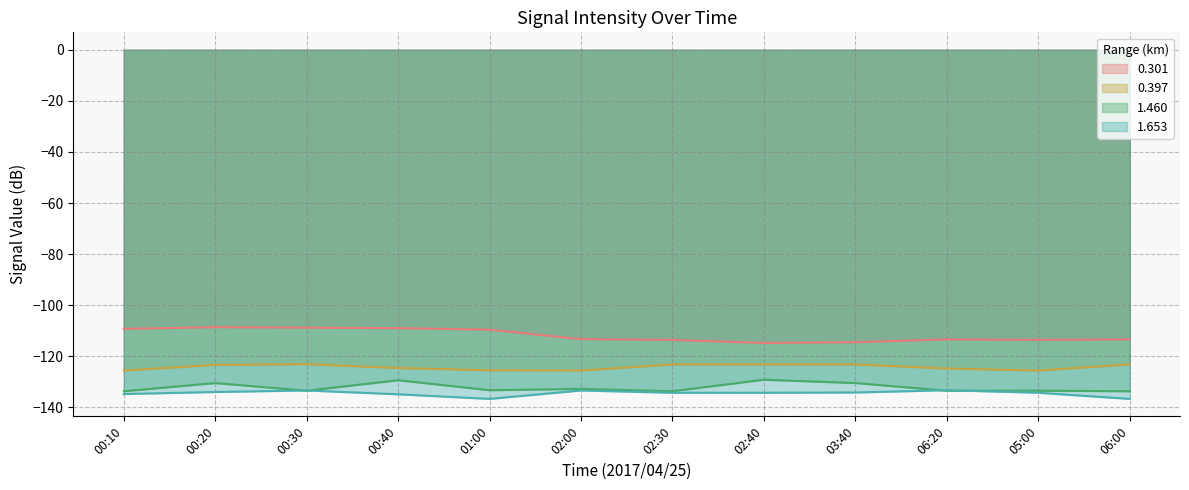

True or false: 0.301 has a value of -34.0 at 00:10.

False